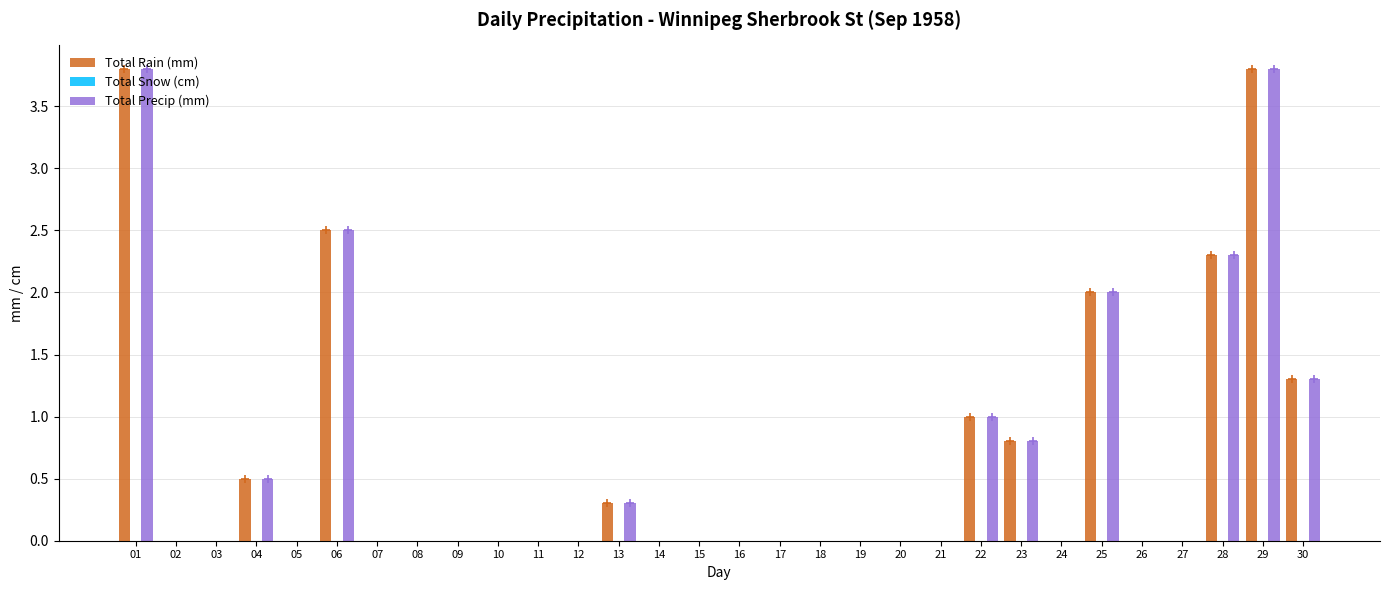

What is the sum of all Total Rain (mm) values?

18.3